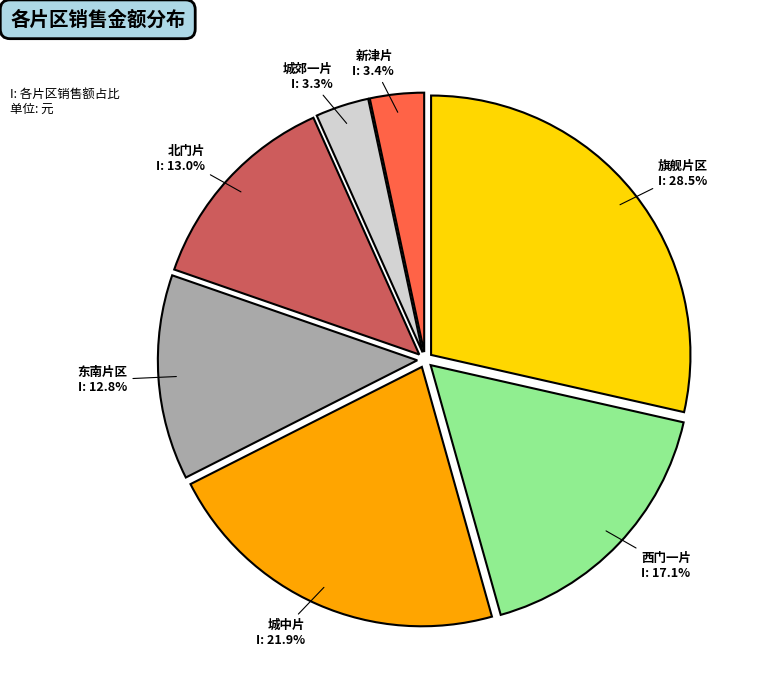

To the nearest percent, what is the average slice percentage?

14%